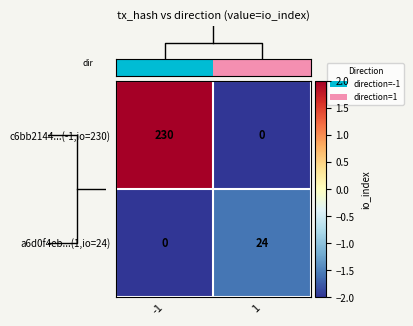

Rank the series by their maximum value, from highest to lowest.

c6bb2144...(-1,io=230), a6d0f4eb...(1,io=24)